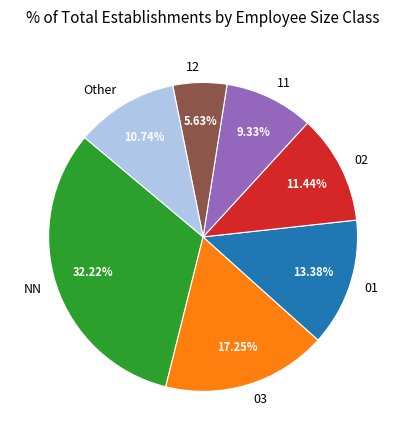

Which slice is the largest?

NN